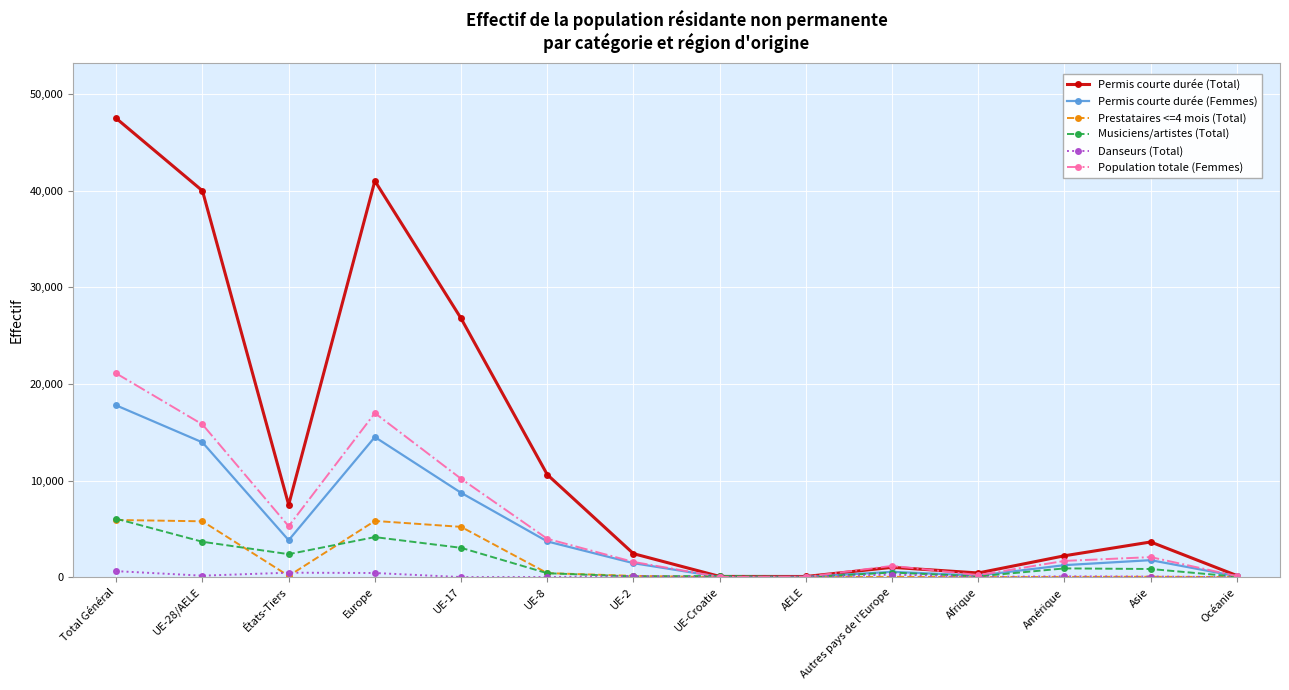

Is this an area chart (filled region under the line)?

No